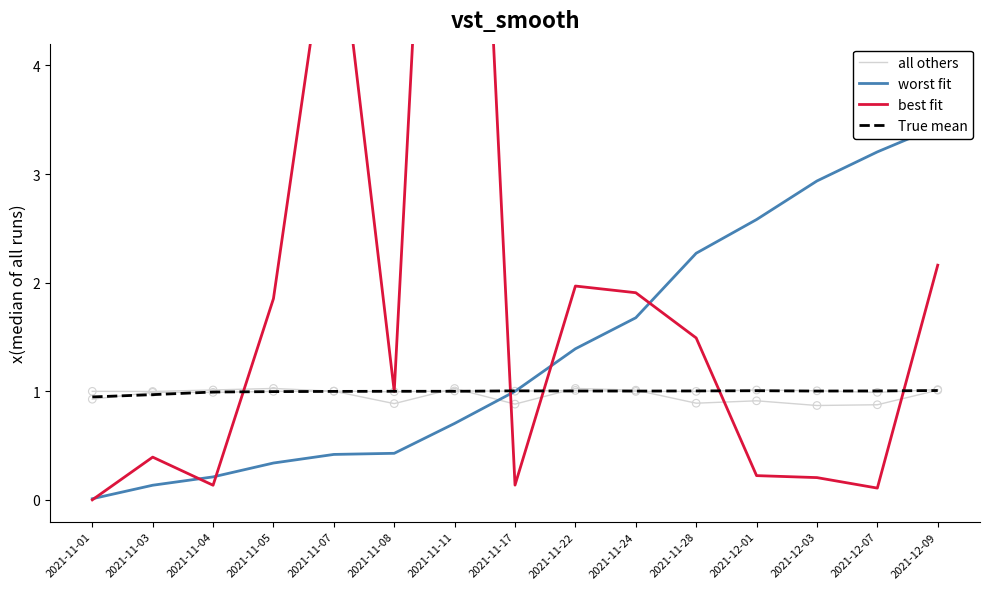

Which series reaches the maximum Y coordinate?

best fit